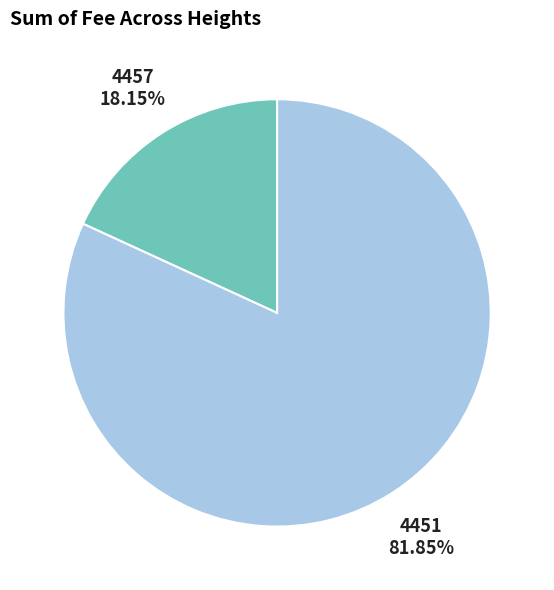

Is the sum of 4451 and 4457 greater than half?

Yes